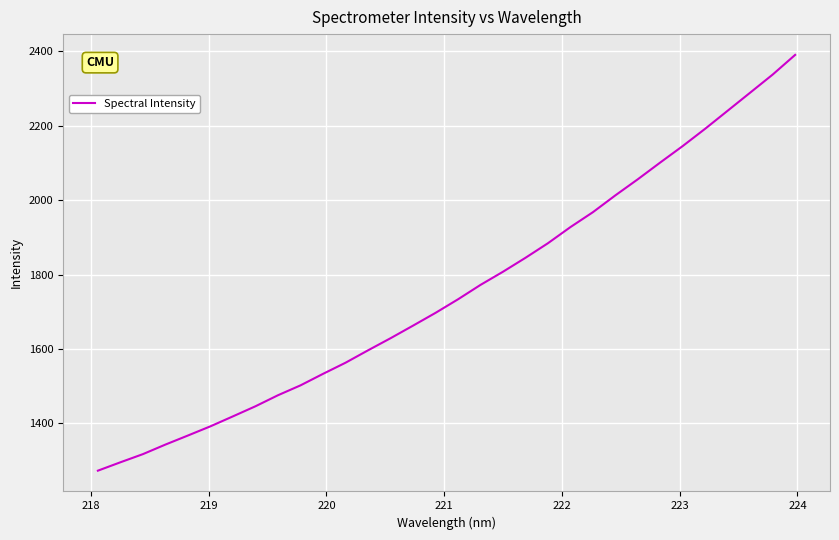

What is the greatest value displayed?

2390.7